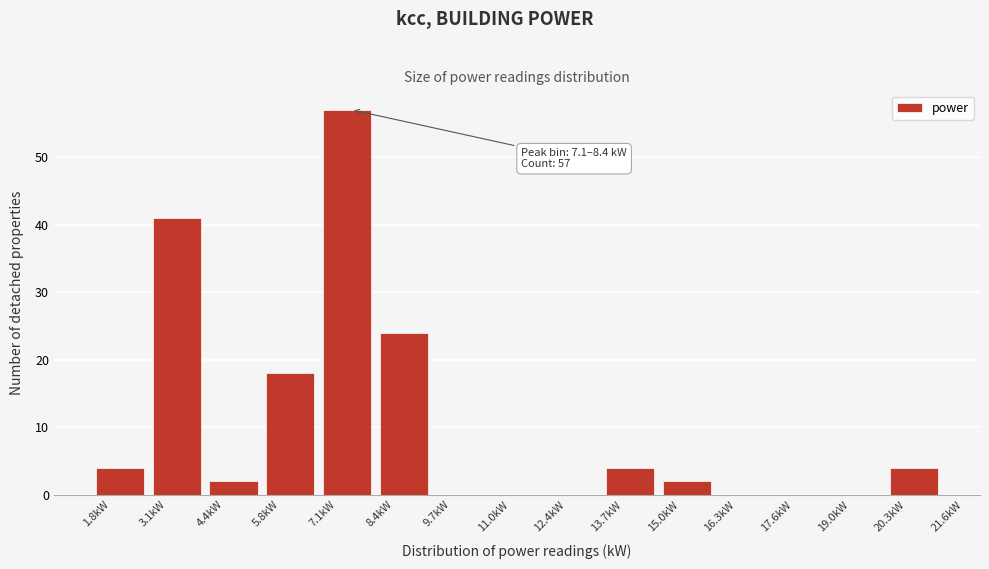

Over which range of the x-axis is the bar tallest?

7.08 to 8.40